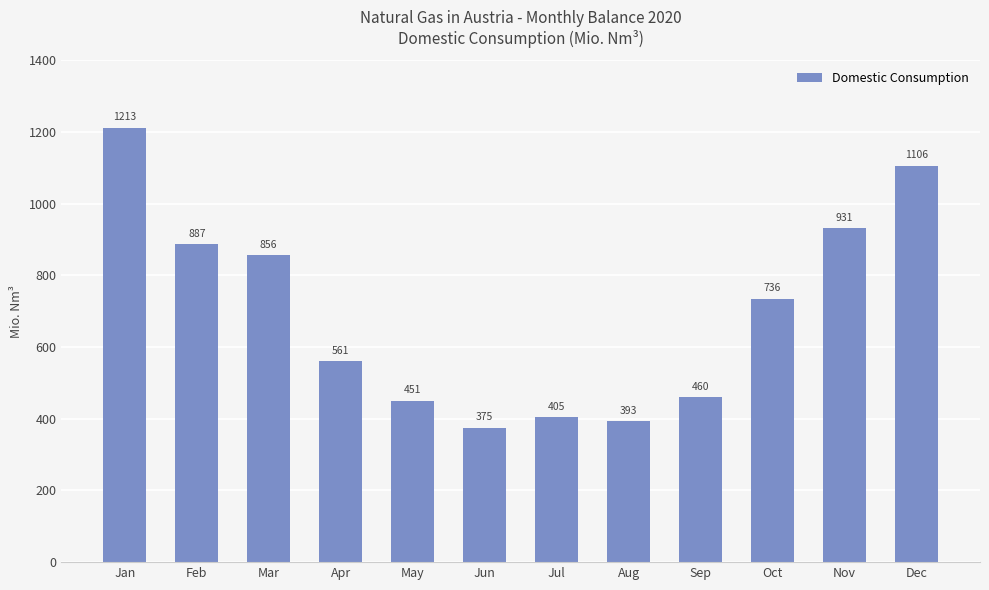

Are the bars horizontal?

No